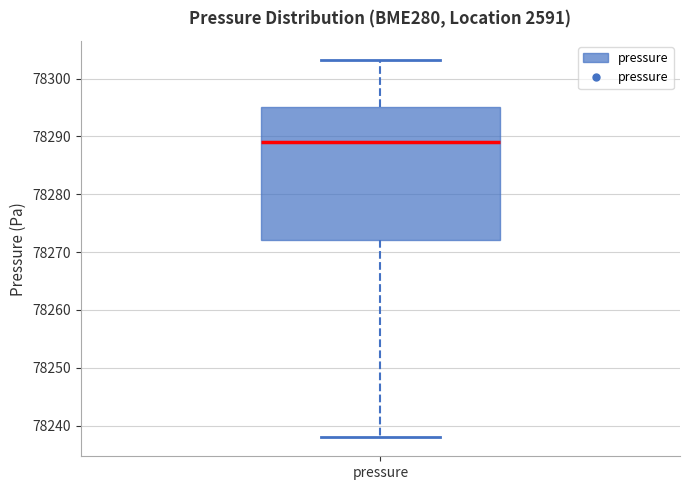

Where is the lower edge of the box for pressure on the y-axis? The values are not printed on the chart, so give them approximately, as read against the axis.

78272